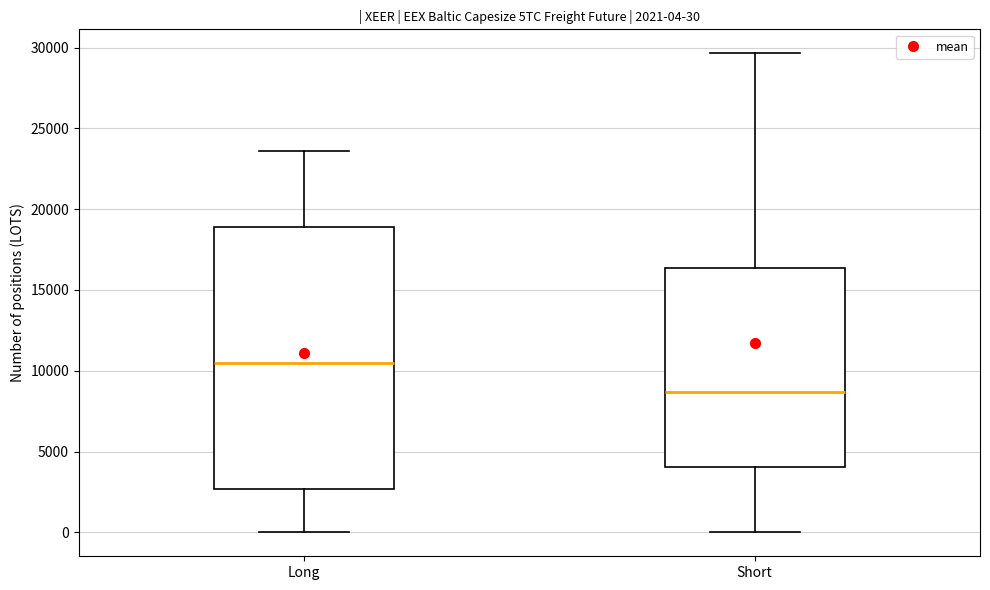

Comparing the boxes themselves (not the whiskers), which one is the tallest?

Long